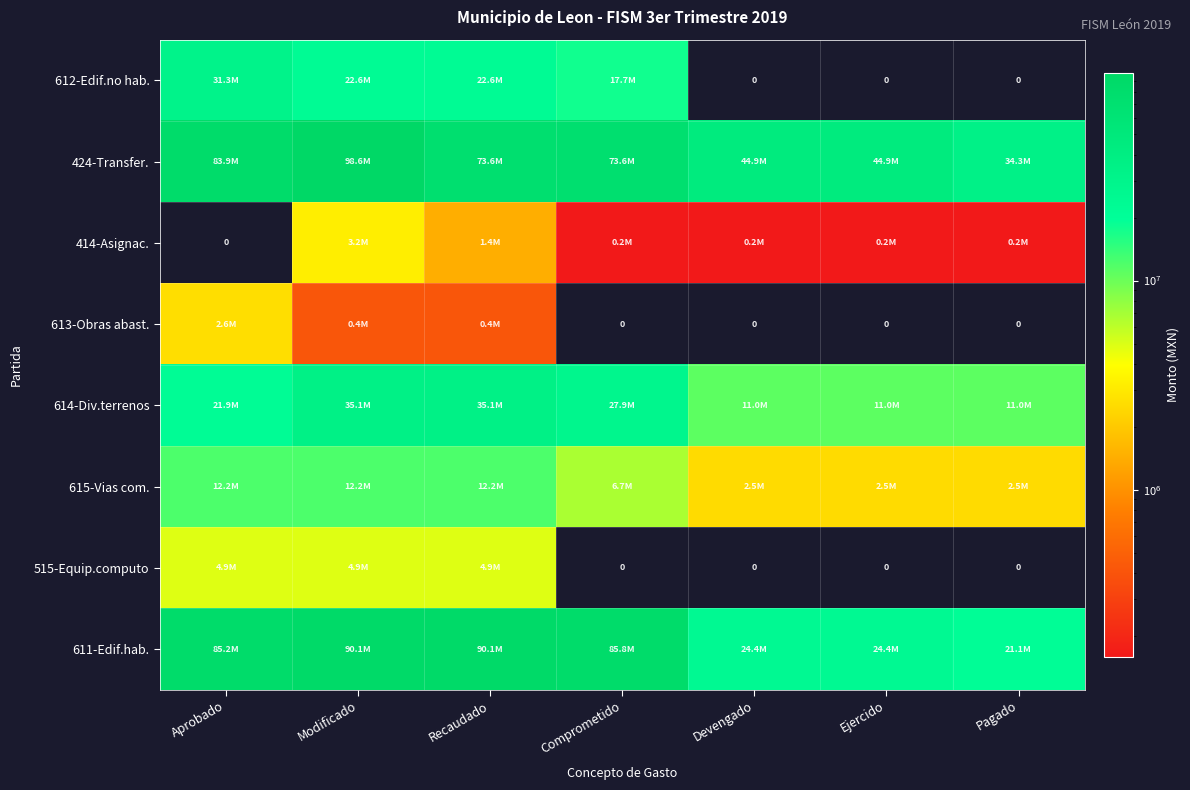

The value of 611-Edif.hab. at Recaudado is 145390192.2. True or false?

False